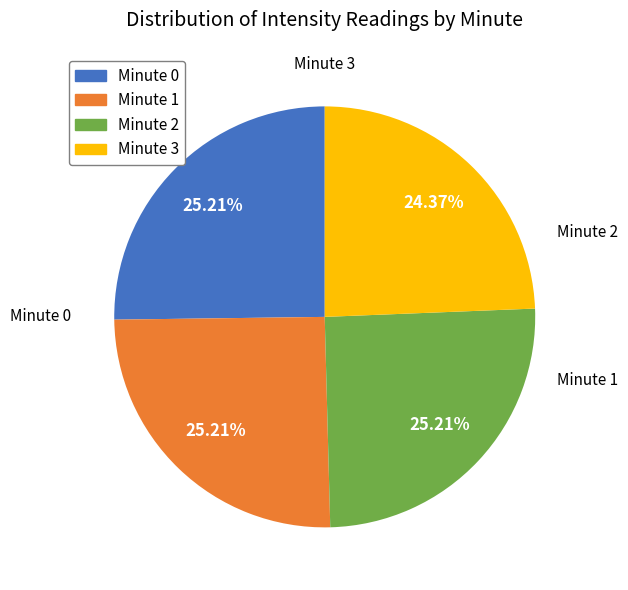

Is there a majority slice in this chart?

No